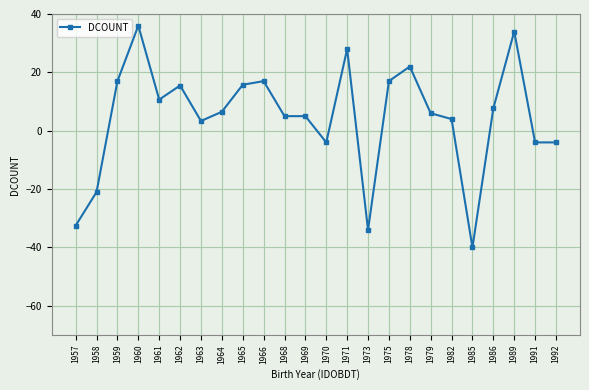

Where is the first local maximum?

1960